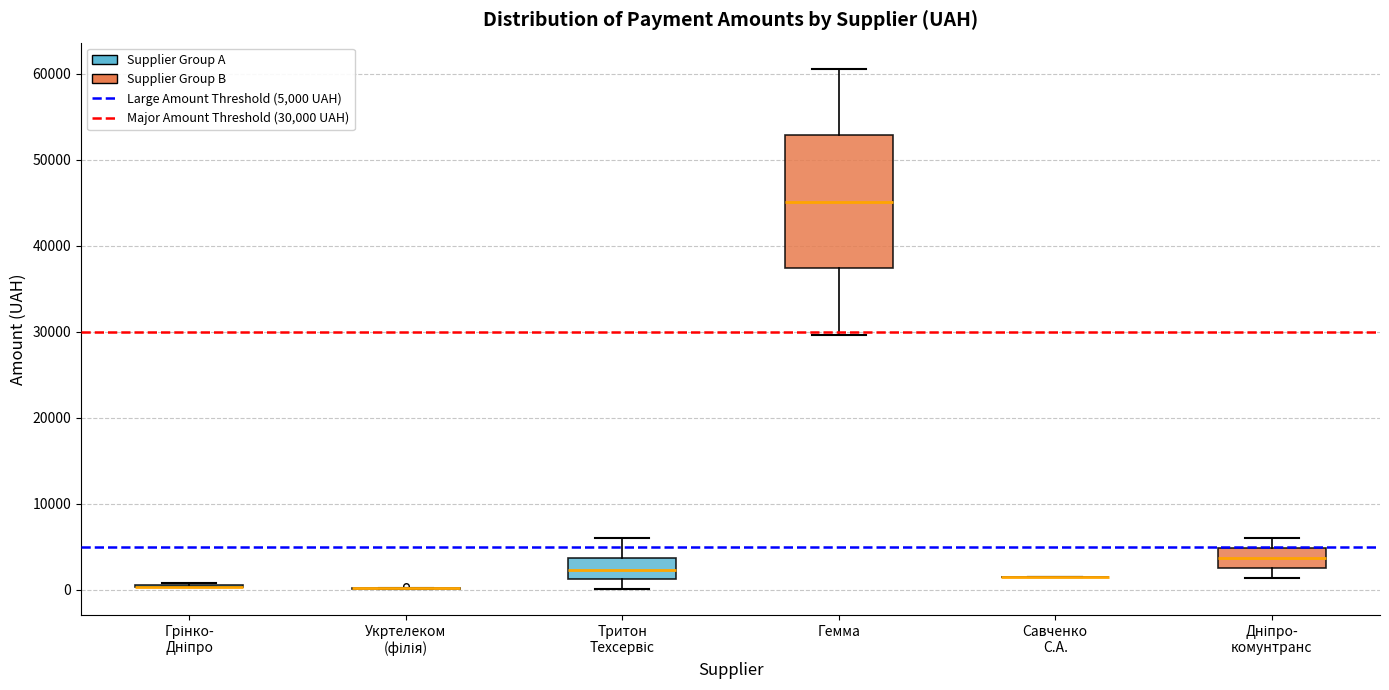

Reading left to right, read every box against the y-axis: the position of its median line, the range the box covers, and the ends of its whiskers. The values are not printed on the chart, so give them approximately, as read against the axis.

Грінко- Дніпро: box collapsed to a line at 0, whiskers 0 to 1000
Укртелеком (філія): box collapsed to a line at 0, whiskers 0 to 0
Тритон Техсервіс: median 2000, box 1000 to 4000, whiskers 0 to 6000
Гемма: median 45000, box 37000 to 53000, whiskers 30000 to 61000
Савченко С.А.: box collapsed to a line at 1000, whiskers 1000 to 1000
Дніпро- комунтранс: median 4000, box 2000 to 5000, whiskers 1000 to 6000